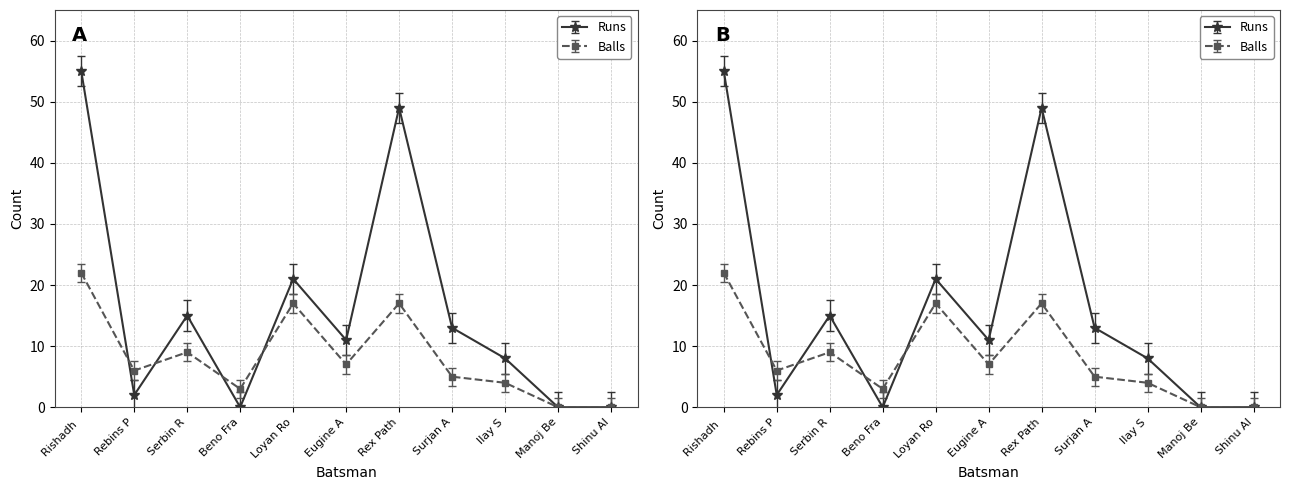

At which category is the sum across all series the highest?

Rishadh